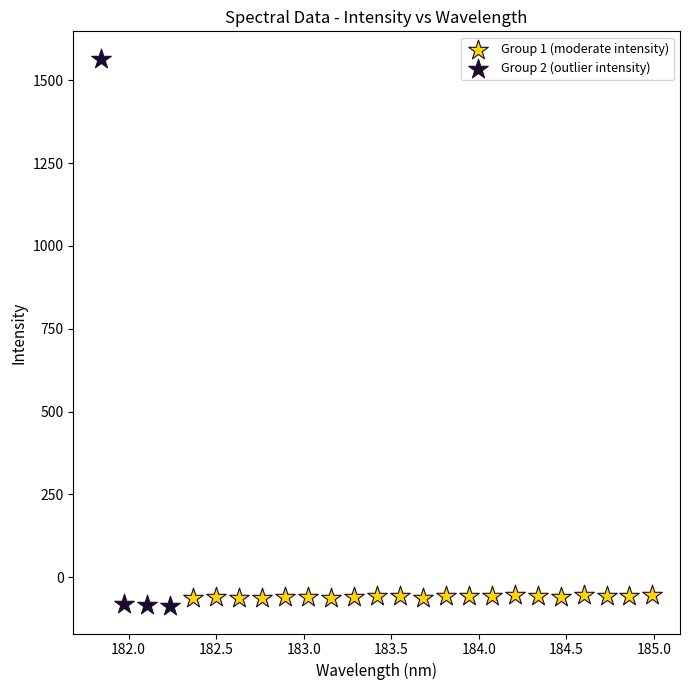

Which series has the widest spread of Y values?

Group 2 (outlier intensity)